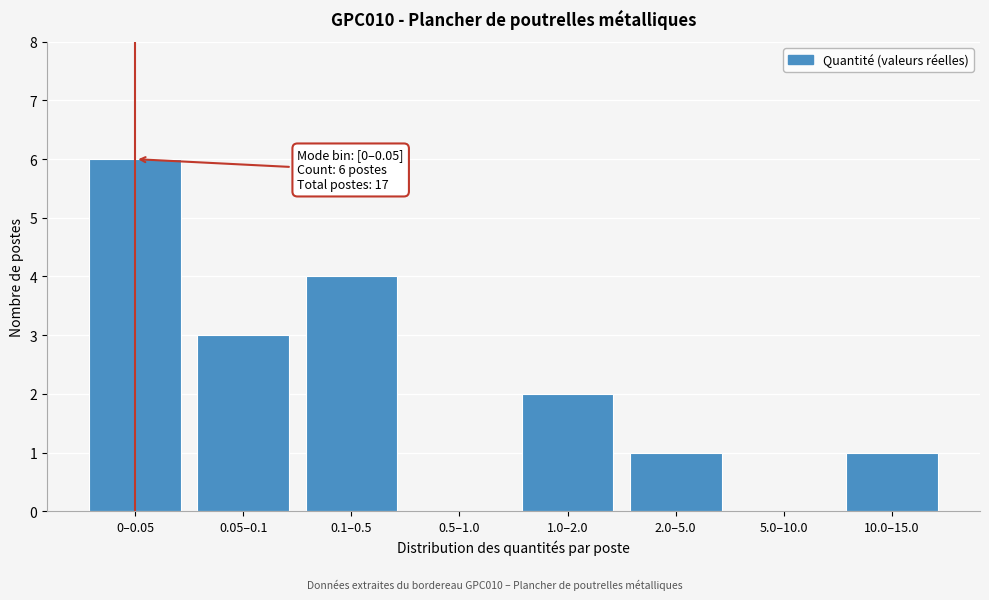

Reading left to right, list all the values displayed in this chart.

0–0.05=6	0.05–0.1=3	0.1–0.5=4	0.5–1.0=0	1.0–2.0=2	2.0–5.0=1	5.0–10.0=0	10.0–15.0=1